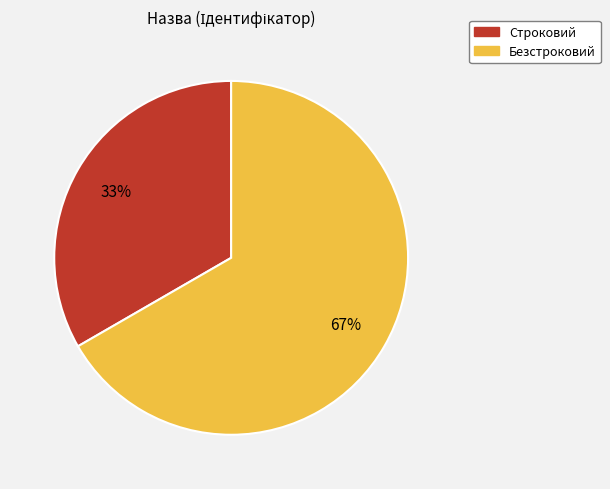

Is Безстроковий the majority of the pie?

Yes